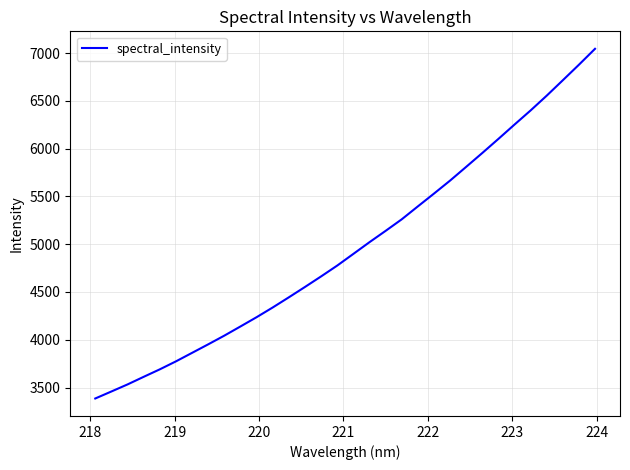

What is the maximum value shown in the chart?

7044.4